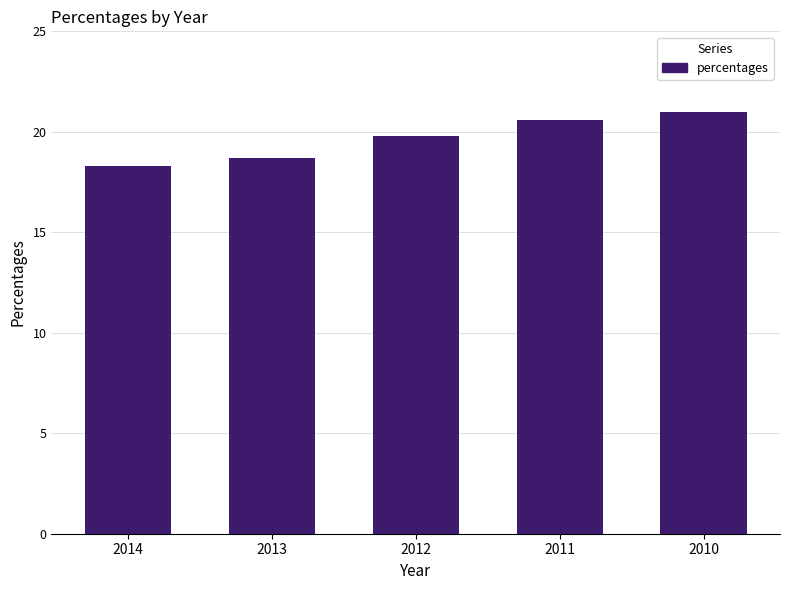

Reading left to right, transcribe all the data shown in this chart.

2014=18.3	2013=18.7	2012=19.8	2011=20.6	2010=21.0